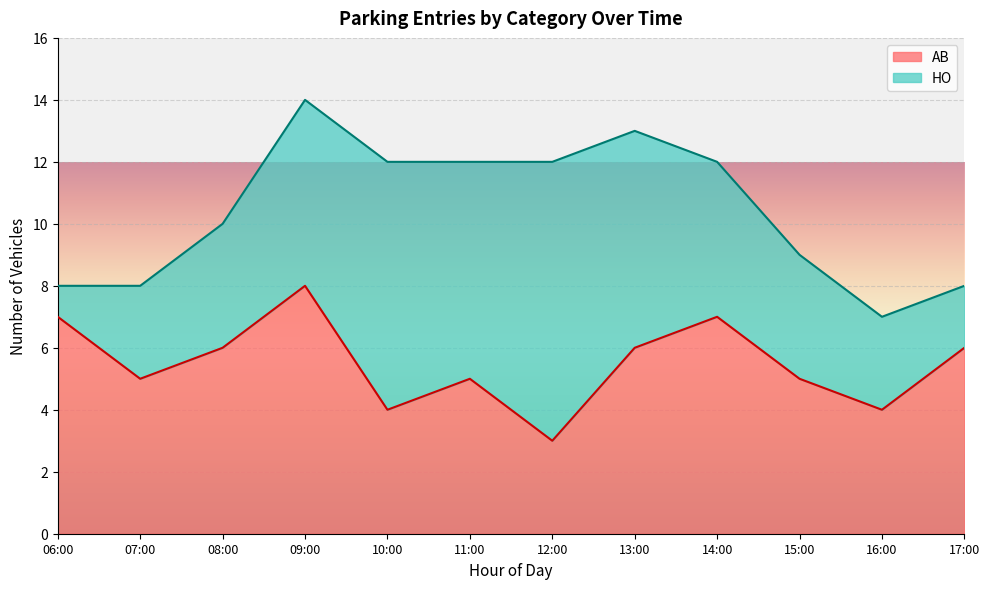

Read the value at 09:00.

8